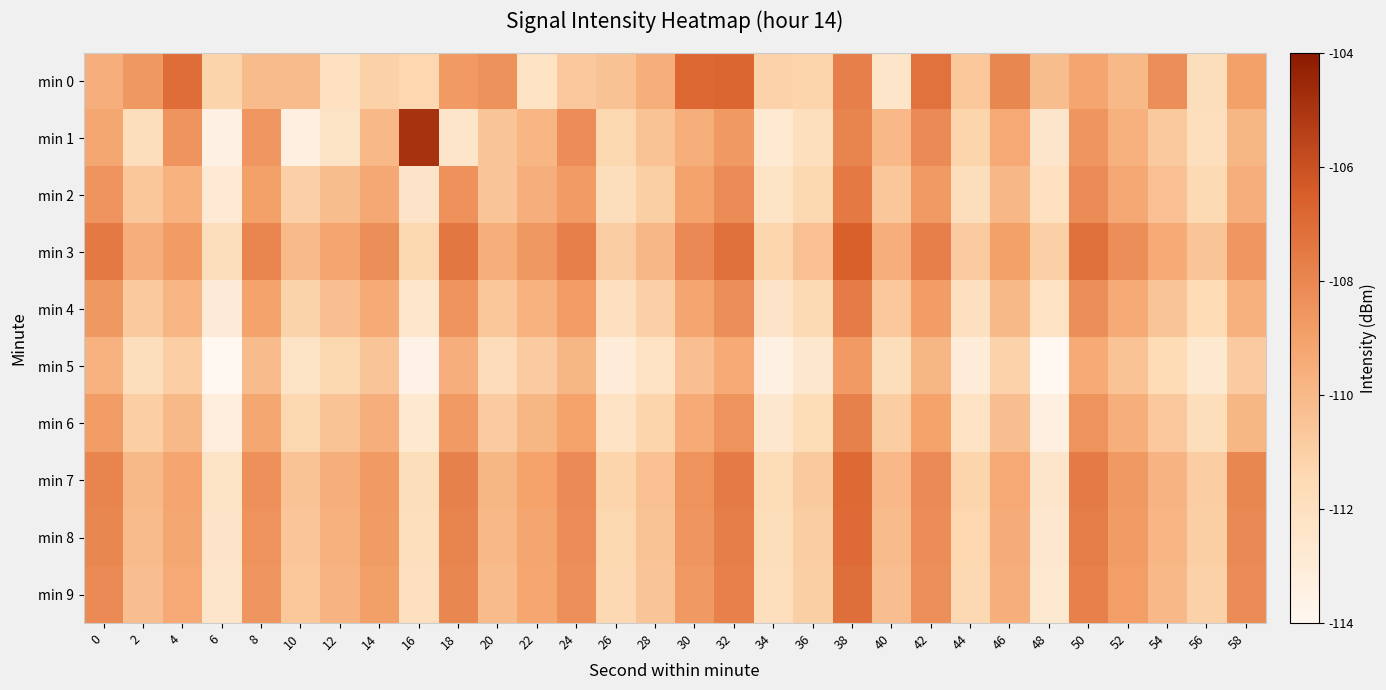

Reading right to left, list all the values displayed in this chart.

min 0: 58=-109.0	56=-111.8	54=-108.3	52=-110.0	50=-109.1	48=-110.2	46=-108.0	44=-110.6	42=-107.2	40=-112.4	38=-107.7	36=-111.2	34=-111.1	32=-106.8	30=-106.9	28=-109.5	26=-110.4	24=-110.7	22=-112.2	20=-108.4	18=-108.7	16=-111.3	14=-111.1	12=-112.1	10=-110.1	8=-110.1	6=-111.2	4=-107.1	2=-108.6	0=-109.6
min 1: 58=-109.9	56=-111.9	54=-110.8	52=-109.7	50=-108.6	48=-112.5	46=-109.3	44=-111.2	42=-108.1	40=-110.0	38=-107.9	36=-111.9	34=-112.8	32=-108.7	30=-109.6	28=-110.5	26=-111.3	24=-108.2	22=-109.9	20=-110.5	18=-112.4	16=-104.9	14=-110.0	12=-112.2	10=-113.3	8=-108.6	6=-113.5	4=-108.5	2=-111.8	0=-109.2
min 2: 58=-109.6	56=-111.5	54=-110.4	52=-109.3	50=-108.2	48=-112.1	46=-109.9	44=-111.8	42=-108.7	40=-110.6	38=-107.5	36=-111.4	34=-112.3	32=-108.2	30=-109.1	28=-111.0	26=-111.8	24=-108.7	22=-109.6	20=-110.5	18=-108.4	16=-112.4	14=-109.3	12=-110.2	10=-111.1	8=-109.0	6=-112.8	4=-109.7	2=-110.6	0=-108.5
min 3: 58=-108.6	56=-110.5	54=-109.4	52=-108.3	50=-107.2	48=-111.1	46=-108.9	44=-110.8	42=-107.7	40=-109.6	38=-106.5	36=-110.4	34=-111.3	32=-107.2	30=-108.1	28=-110.0	26=-110.8	24=-107.7	22=-108.6	20=-109.5	18=-107.4	16=-111.4	14=-108.3	12=-109.2	10=-110.1	8=-108.0	6=-111.8	4=-108.7	2=-109.6	0=-107.5
min 4: 58=-109.7	56=-111.6	54=-110.5	52=-109.4	50=-108.3	48=-112.2	46=-110.0	44=-111.9	42=-108.8	40=-110.7	38=-107.6	36=-111.5	34=-112.4	32=-108.3	30=-109.2	28=-111.1	26=-111.9	24=-108.8	22=-109.7	20=-110.6	18=-108.5	16=-112.5	14=-109.4	12=-110.3	10=-111.2	8=-109.1	6=-112.9	4=-109.8	2=-110.7	0=-108.6
min 5: 58=-110.8	56=-112.7	54=-111.6	52=-110.5	50=-109.4	48=-114.3	46=-111.1	44=-113.0	42=-109.9	40=-111.8	38=-108.7	36=-112.6	34=-113.5	32=-109.4	30=-110.3	28=-112.2	26=-113.0	24=-109.9	22=-110.8	20=-111.7	18=-109.6	16=-113.6	14=-110.5	12=-111.4	10=-112.3	8=-110.2	6=-114.0	4=-110.9	2=-111.8	0=-109.7
min 6: 58=-109.9	56=-111.8	54=-110.7	52=-109.6	50=-108.5	48=-113.4	46=-110.2	44=-112.1	42=-109.0	40=-110.9	38=-107.8	36=-111.7	34=-112.6	32=-108.5	30=-109.4	28=-111.3	26=-112.1	24=-109.0	22=-109.9	20=-110.8	18=-108.7	16=-112.7	14=-109.6	12=-110.5	10=-111.4	8=-109.3	6=-113.1	4=-110.0	2=-110.9	0=-108.8
min 7: 58=-108.0	56=-110.9	54=-109.8	52=-108.7	50=-107.6	48=-112.5	46=-109.3	44=-111.2	42=-108.1	40=-110.0	38=-106.9	36=-110.8	34=-111.7	32=-107.6	30=-108.5	28=-110.4	26=-111.2	24=-108.1	22=-109.0	20=-109.9	18=-107.8	16=-111.8	14=-108.7	12=-109.6	10=-110.5	8=-108.4	6=-112.2	4=-109.1	2=-110.0	0=-107.9
min 8: 58=-108.1	56=-111.0	54=-109.9	52=-108.8	50=-107.7	48=-112.6	46=-109.4	44=-111.3	42=-108.2	40=-110.1	38=-107.0	36=-110.9	34=-111.8	32=-107.7	30=-108.6	28=-110.5	26=-111.3	24=-108.2	22=-109.1	20=-110.0	18=-107.9	16=-111.9	14=-108.8	12=-109.7	10=-110.6	8=-108.5	6=-112.3	4=-109.2	2=-110.1	0=-108.0
min 9: 58=-108.2	56=-111.1	54=-110.0	52=-108.9	50=-107.8	48=-112.7	46=-109.5	44=-111.4	42=-108.3	40=-110.2	38=-107.1	36=-111.0	34=-111.9	32=-107.8	30=-108.7	28=-110.6	26=-111.4	24=-108.3	22=-109.2	20=-110.1	18=-108.0	16=-112.0	14=-108.9	12=-109.8	10=-110.7	8=-108.6	6=-112.4	4=-109.3	2=-110.2	0=-108.1